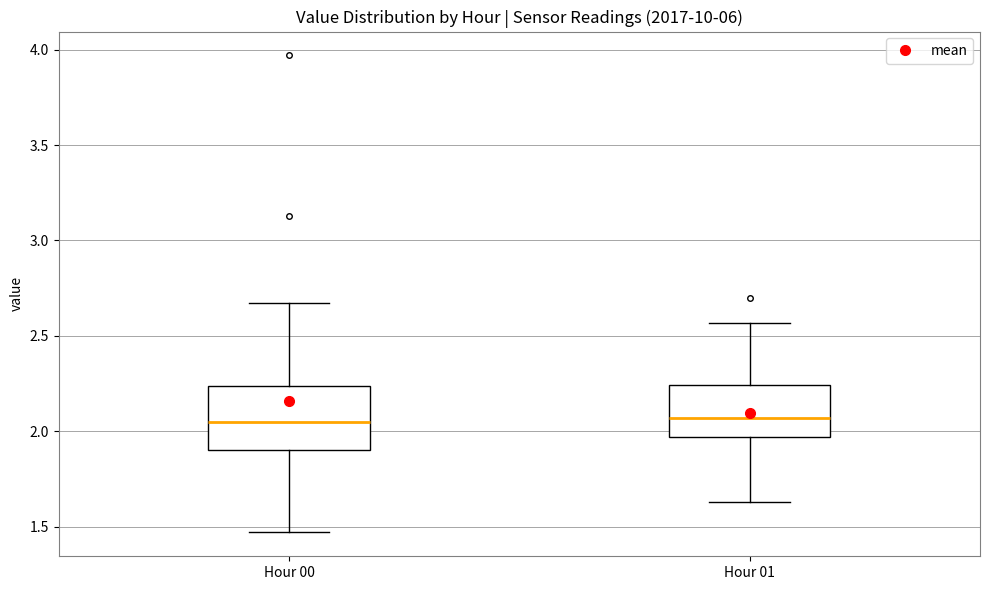

Where does the median line of the box for Hour 01 sit on the y-axis? The values are not printed on the chart, so give them approximately, as read against the axis.

2.05